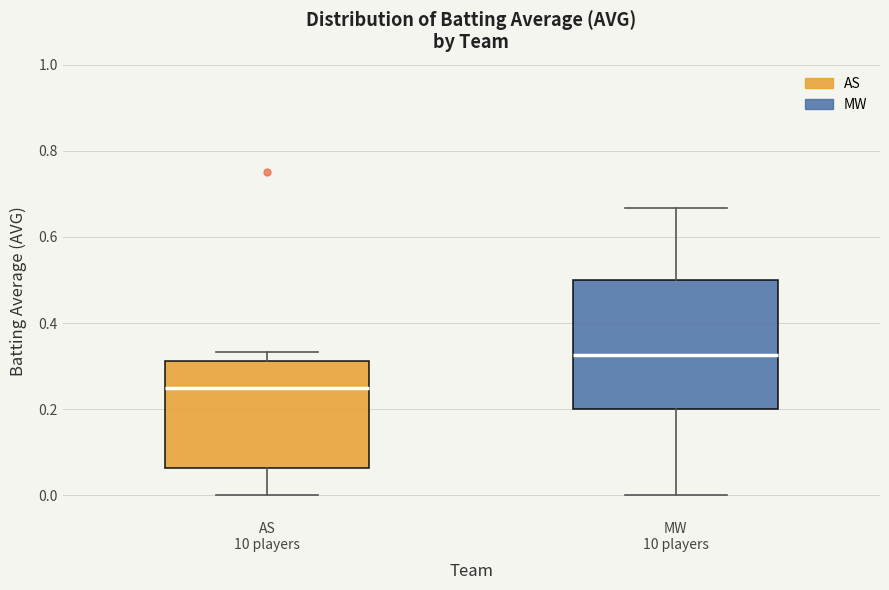

Reading left to right, transcribe this box plot: for each box, give where its median line is, the range the box spans, and where its two whiskers end, as read against the y-axis. The values are not printed on the chart, so give them approximately, as read against the axis.

AS 10 players: median 0.26, box 0.06 to 0.32, whiskers 0.00 to 0.34
MW 10 players: median 0.32, box 0.20 to 0.50, whiskers 0.00 to 0.66